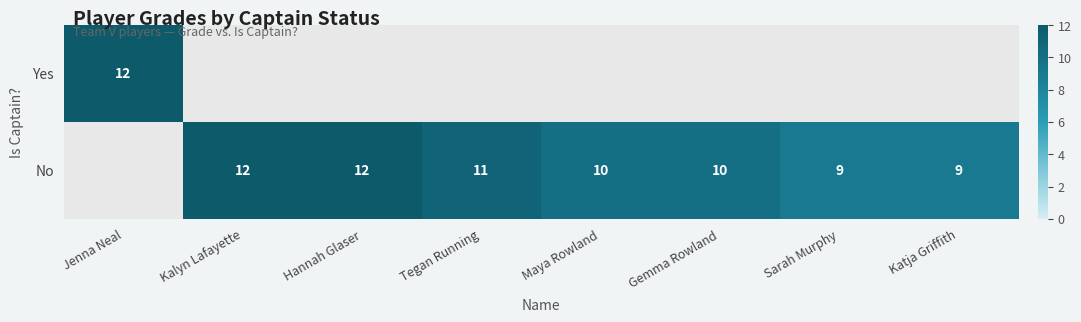

How many series are shown in this chart?

2